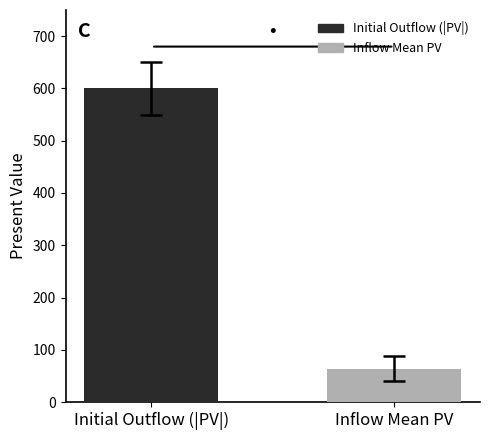

What is the label of the 2nd bar from the right?

Initial Outflow (|PV|)